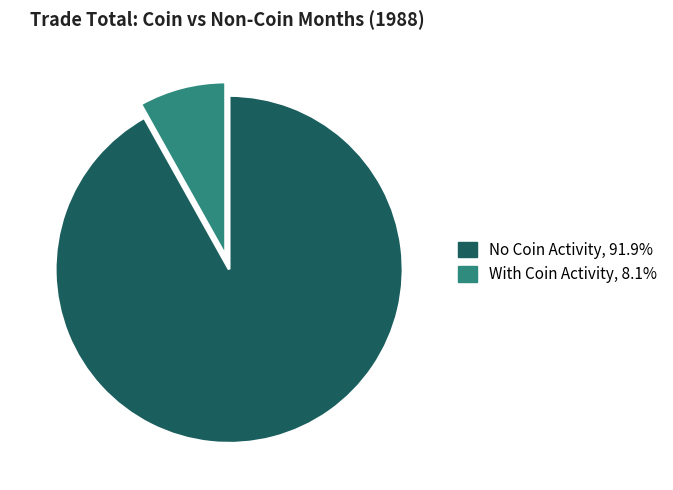

Count the number of slices in the pie.

2